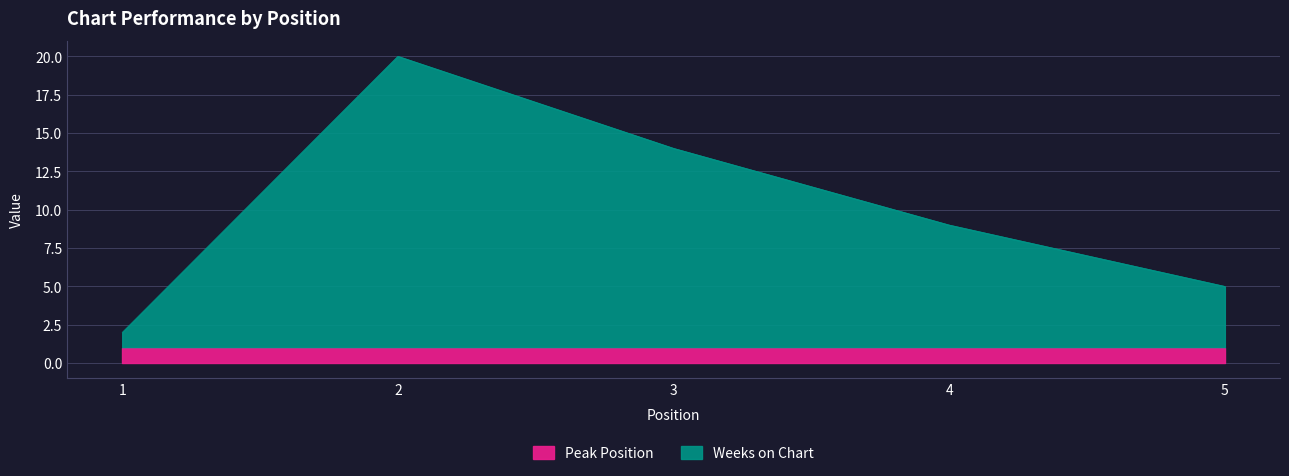

True or false: the data shows 3 at 5.

False